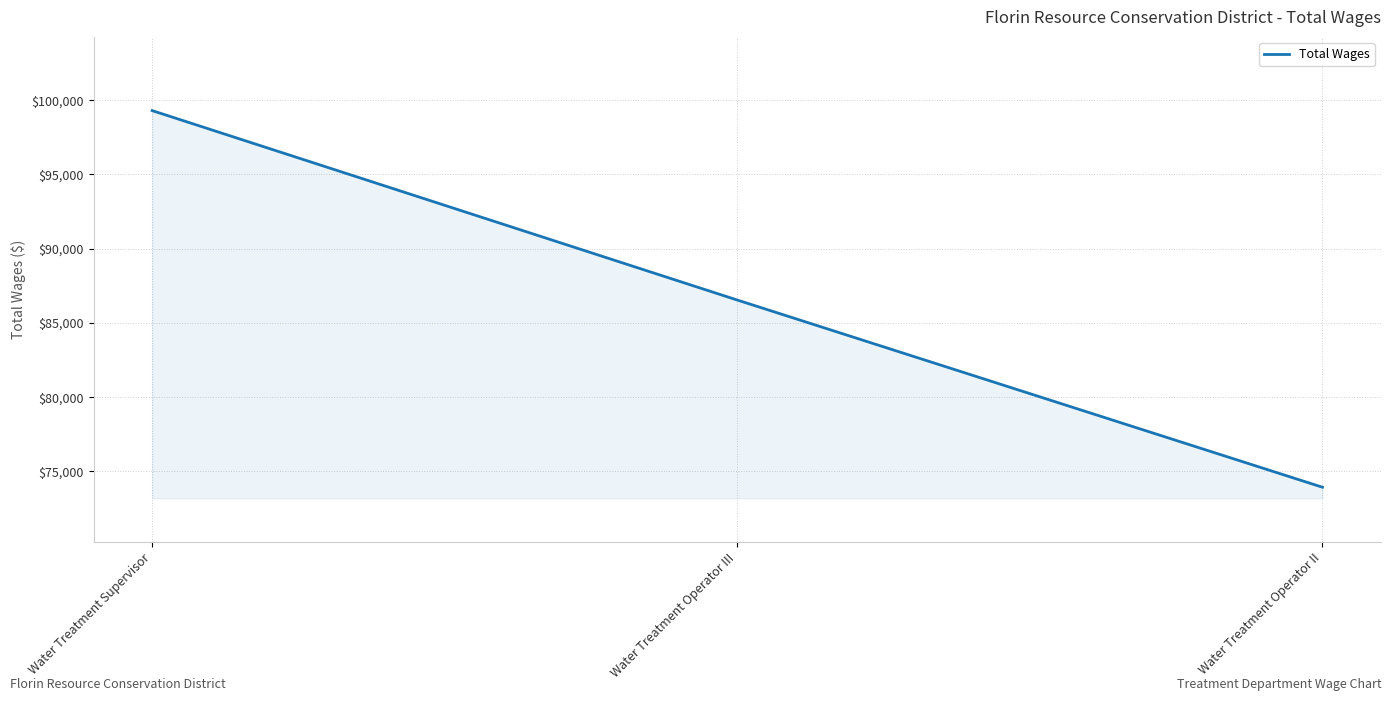

What is the approximate value at Water Treatment Operator II, to the nearest 50?

73950